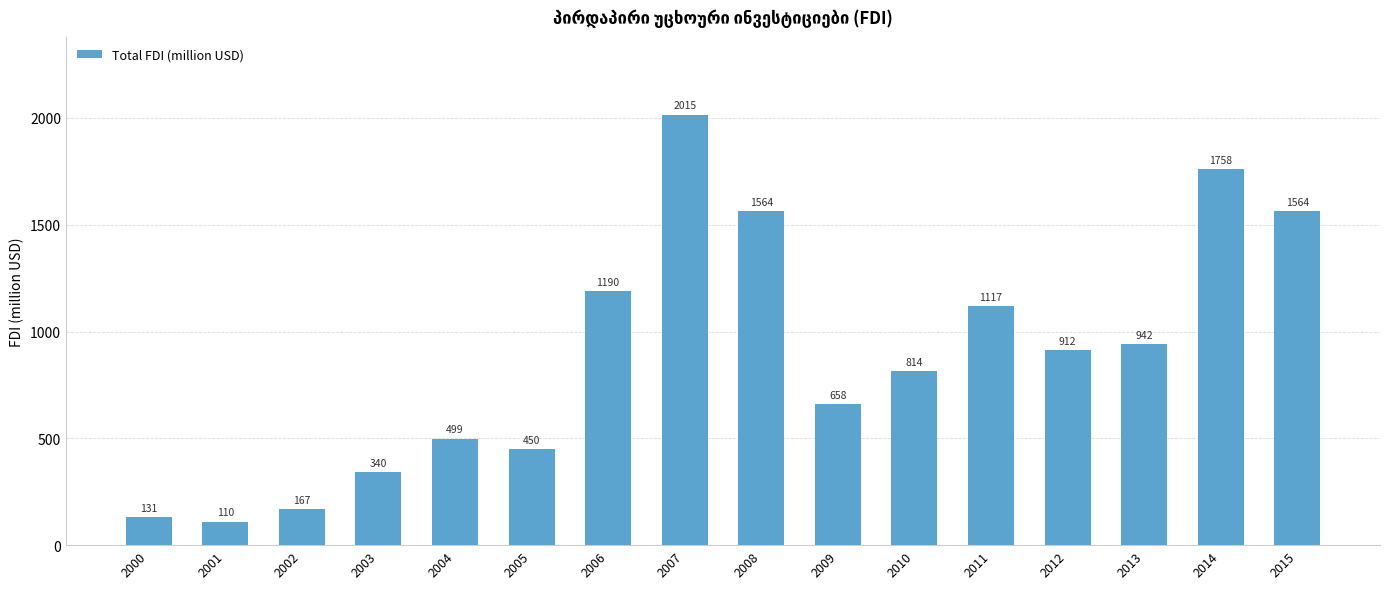

What is the maximum value shown in the chart?

2014.8